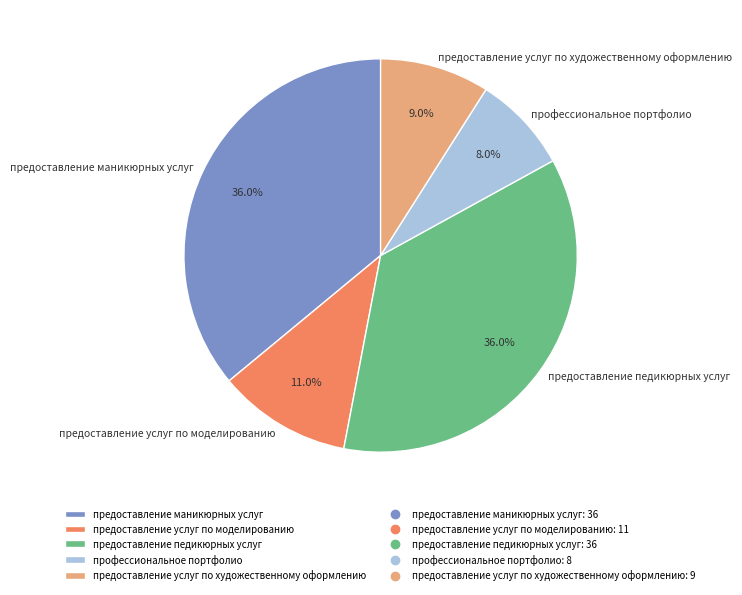

Which slice is the smallest?

профессиональное портфолио